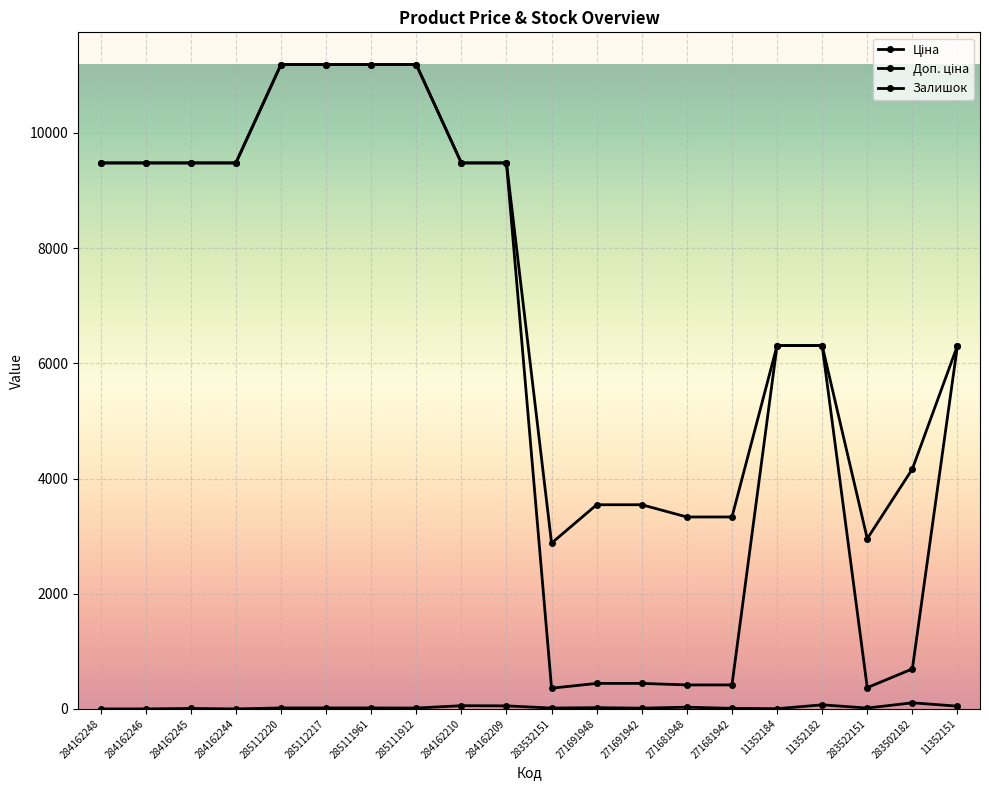

How many data points does each series have?

20